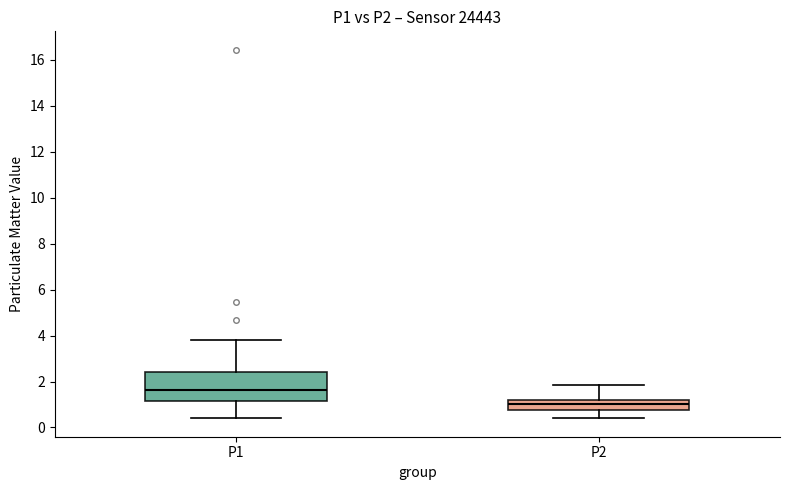

Where is the lower edge of the box for P2 on the y-axis? The values are not printed on the chart, so give them approximately, as read against the axis.

0.8